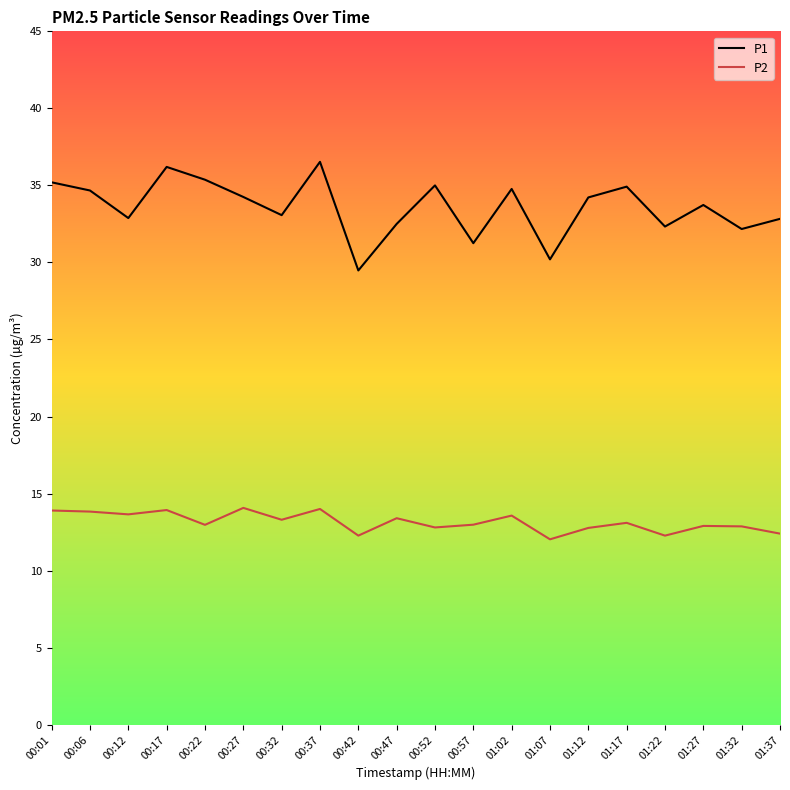

Read the P1 value at 01:22.

32.3